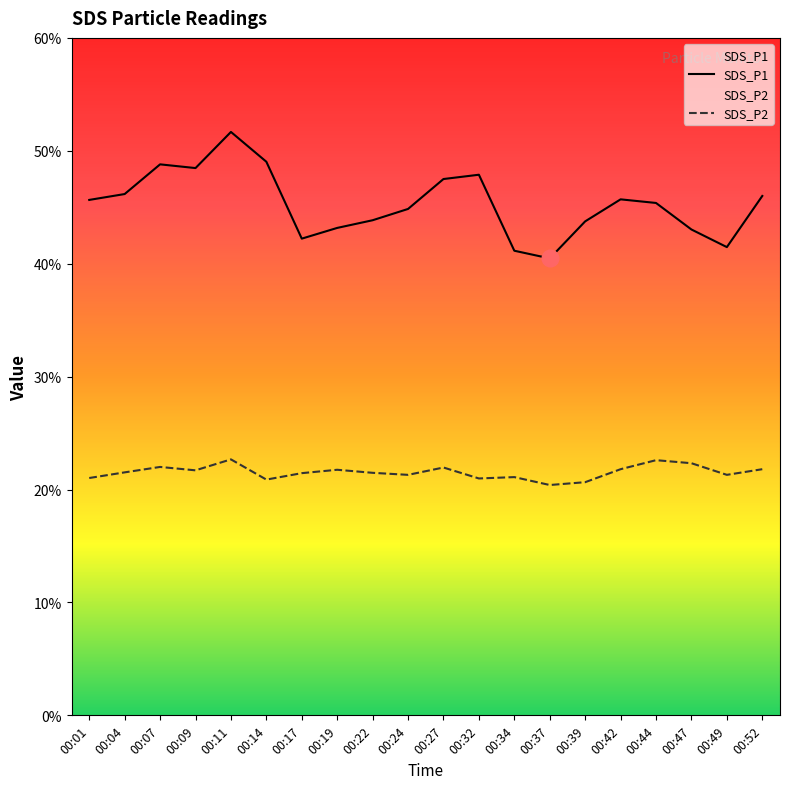

Which series has the largest total across all categories?

SDS_P1